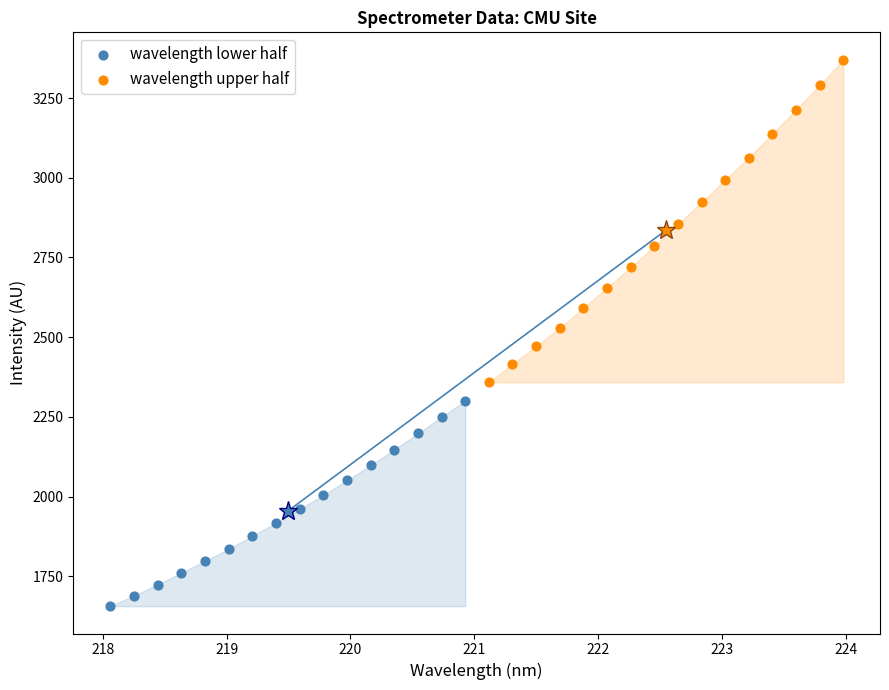

Which series contains the highest Y value?

wavelength upper half